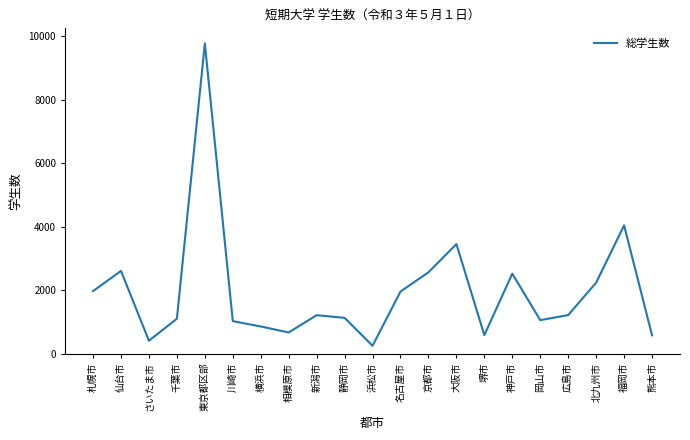

Where is the data nearest to the value 5007?

福岡市